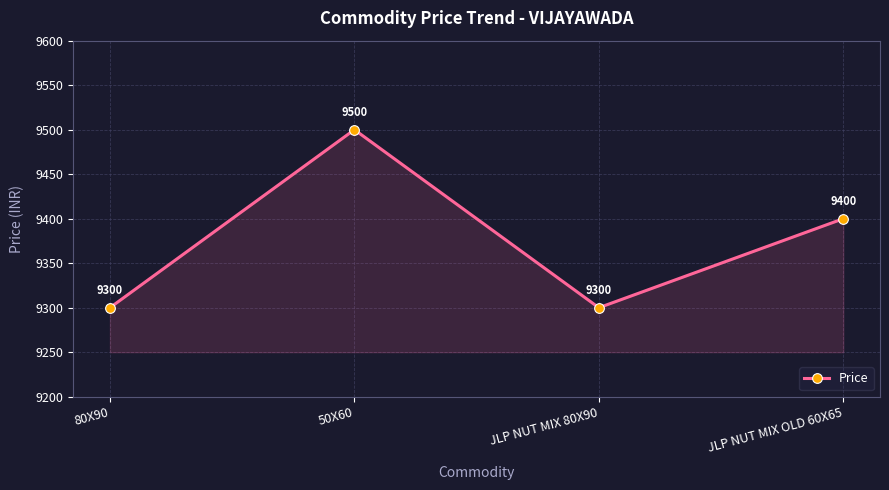

What is the sum of all values?

37500